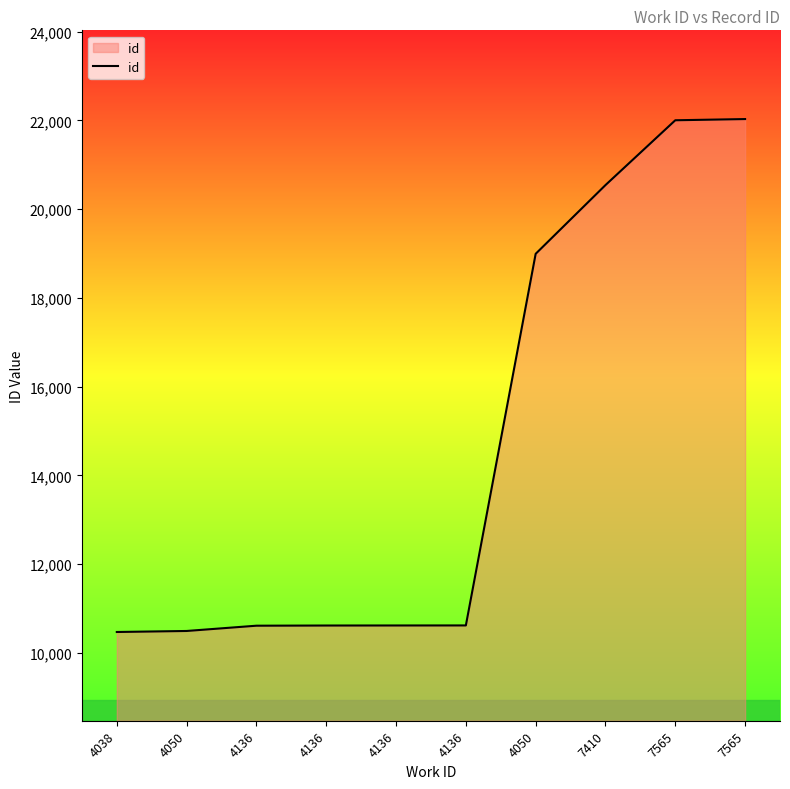

How many lines are shown in the chart?

1